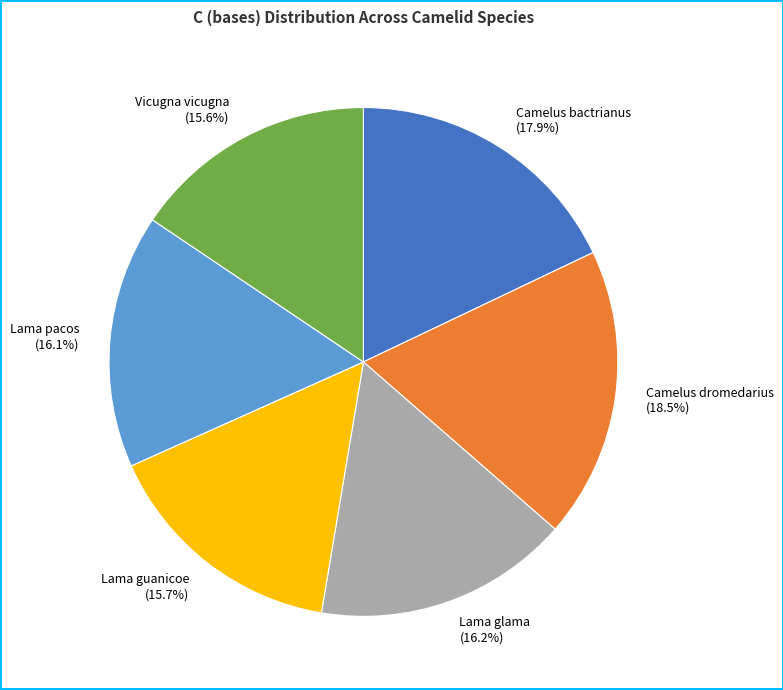

True or false: Lama glama accounts for 5% of the total.

False